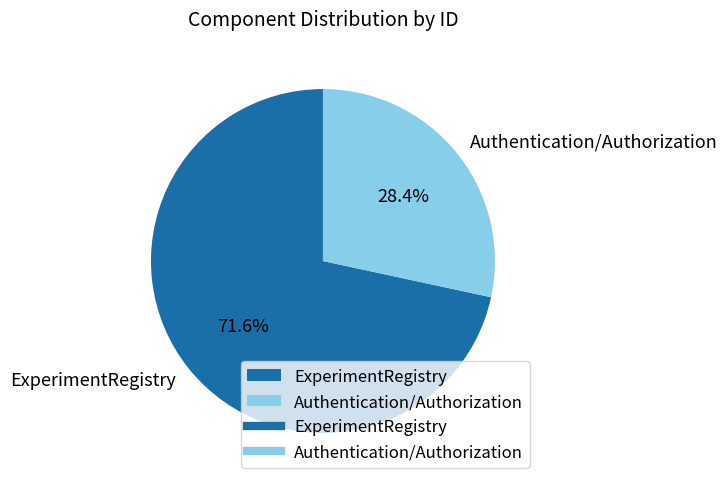

What is the largest slice in the pie chart?

ExperimentRegistry